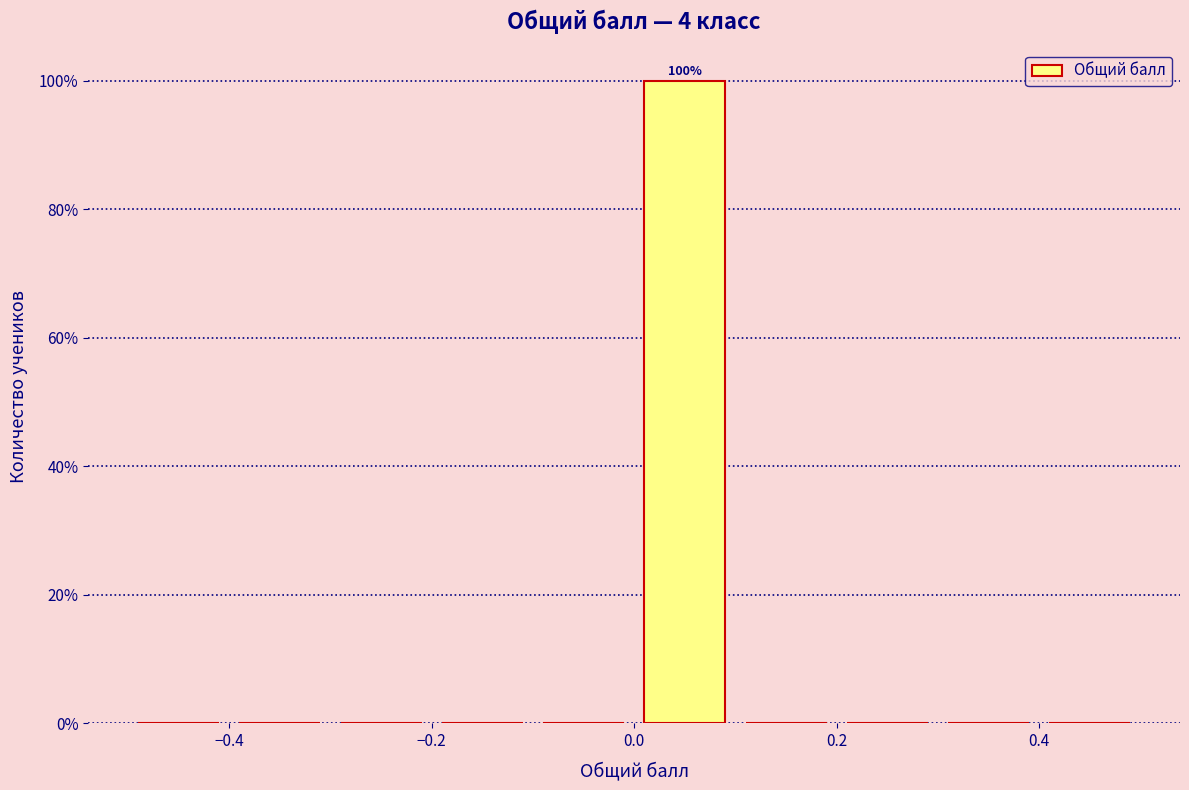

Over which range of the x-axis is the bar tallest?

0.0 to 0.1